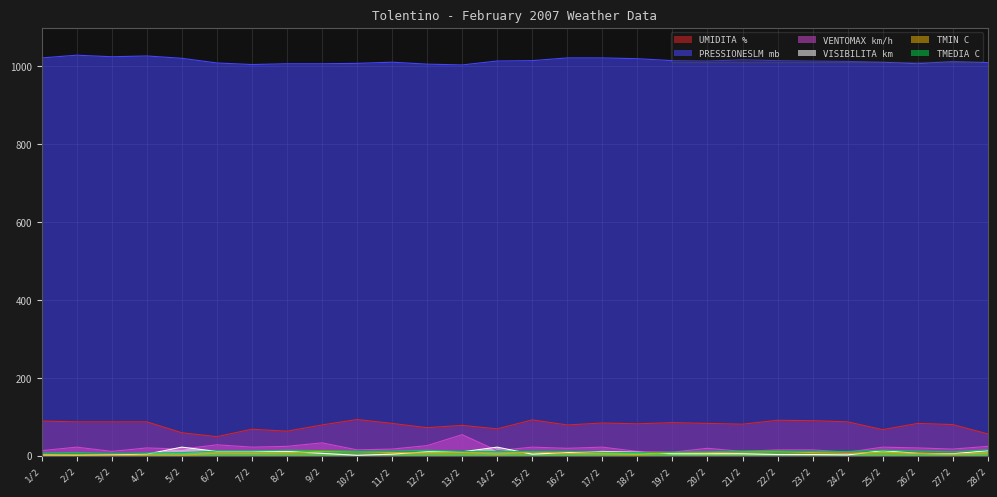

Which series has the largest total across all categories?

PRESSIONESLM mb